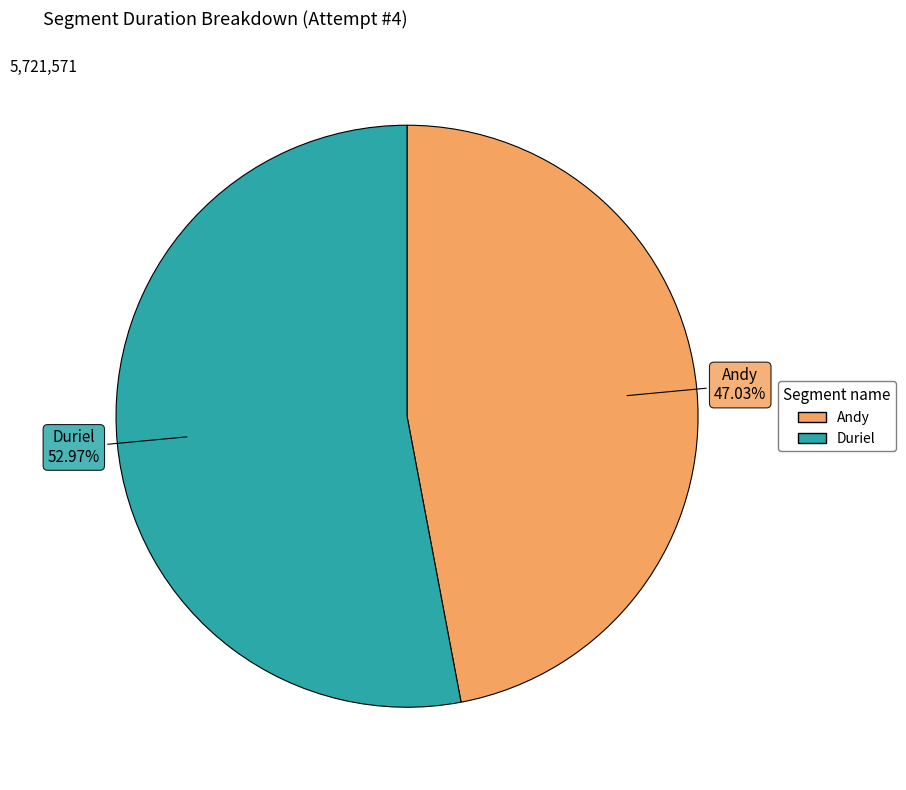

Which slice is the smallest?

Andy